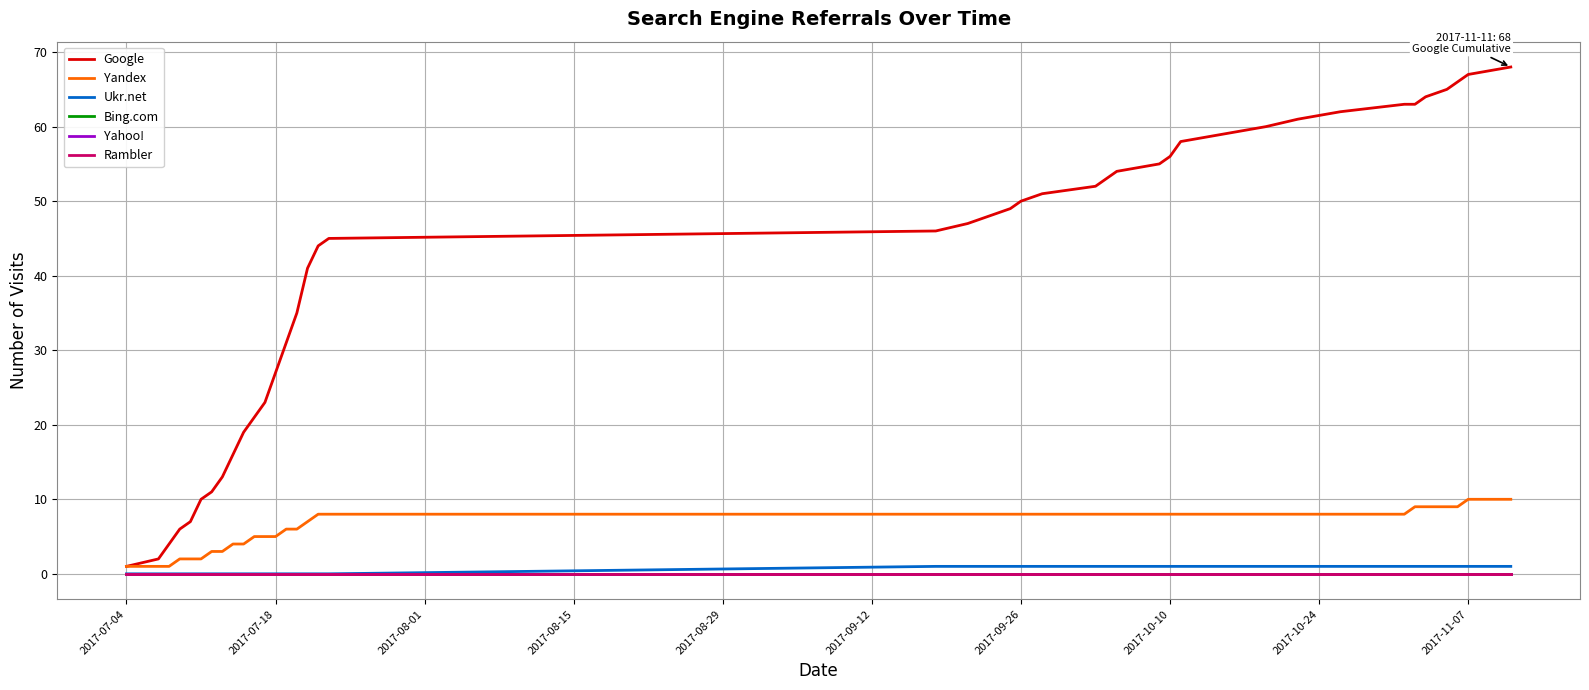

Which category has the highest value in the Yahoo! series?

2017-07-04